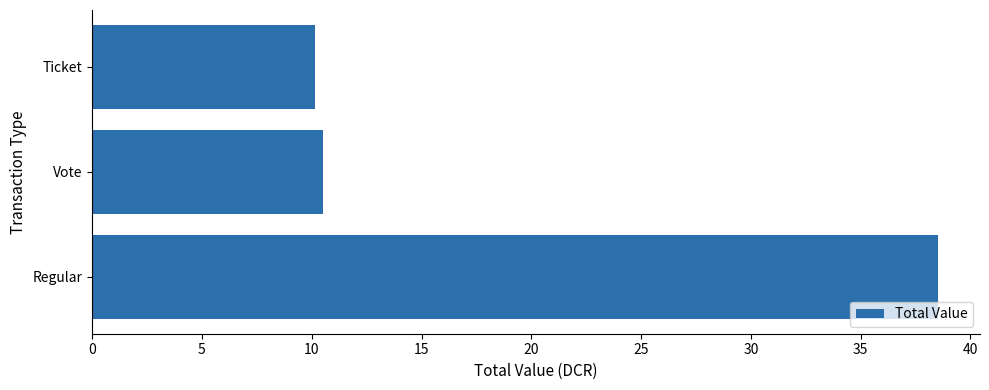

The value at Vote is 18.3. True or false?

False